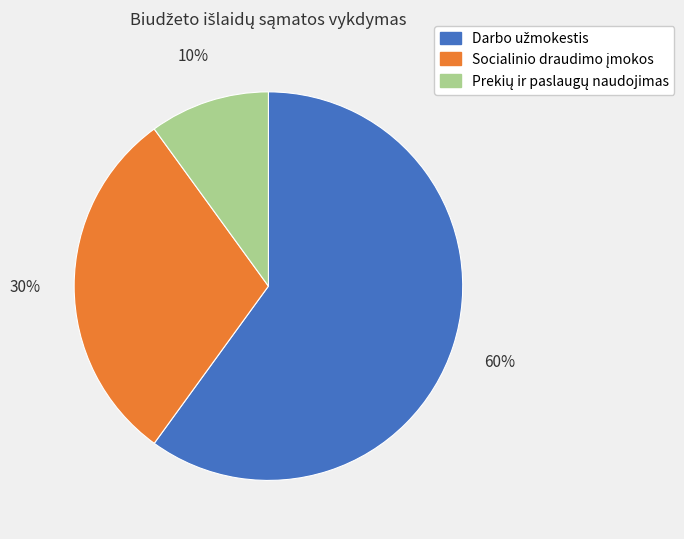

Count the number of slices in the pie.

3